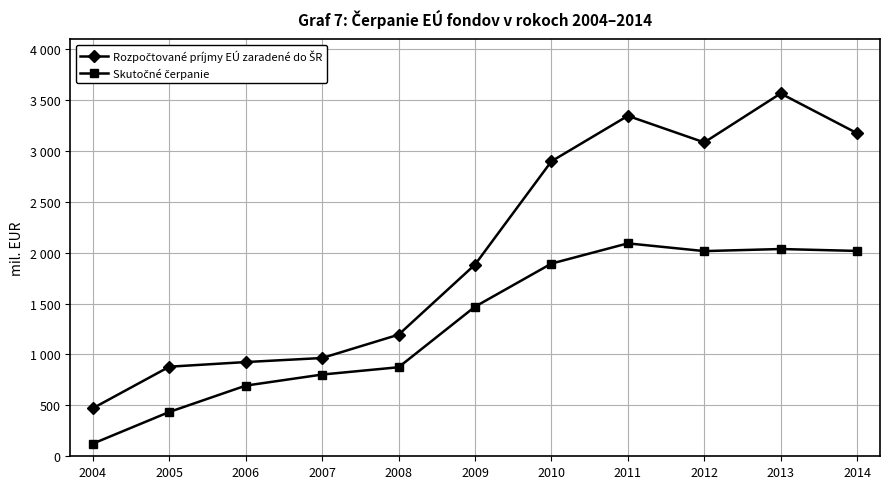

What is the lowest value of the Rozpočtované príjmy EÚ zaradené do ŠR series?

472.4